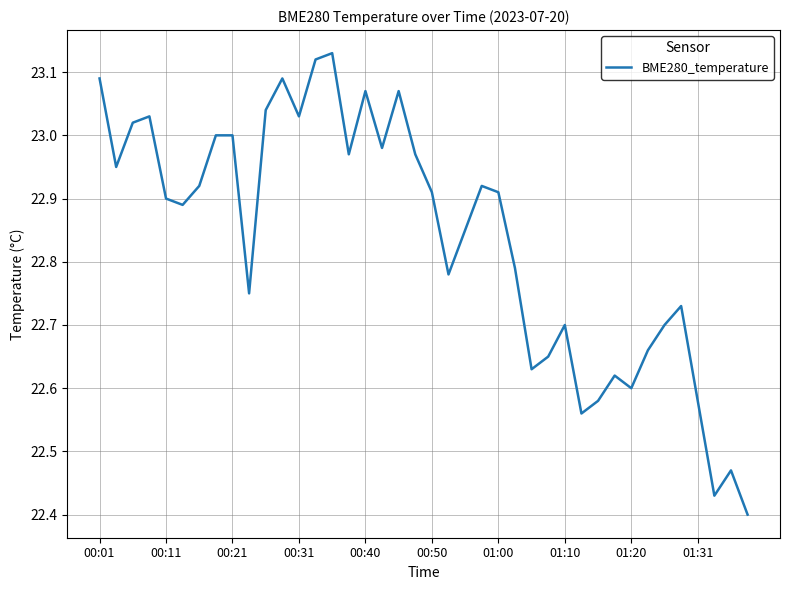

What is the difference between the maximum and minimum values?

0.7